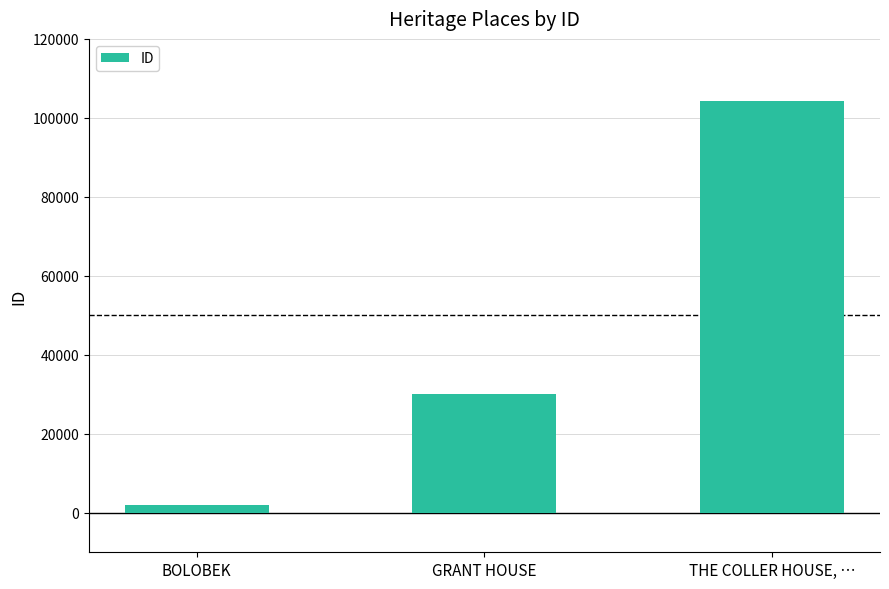

Where is the data nearest to the value 53176?

GRANT HOUSE